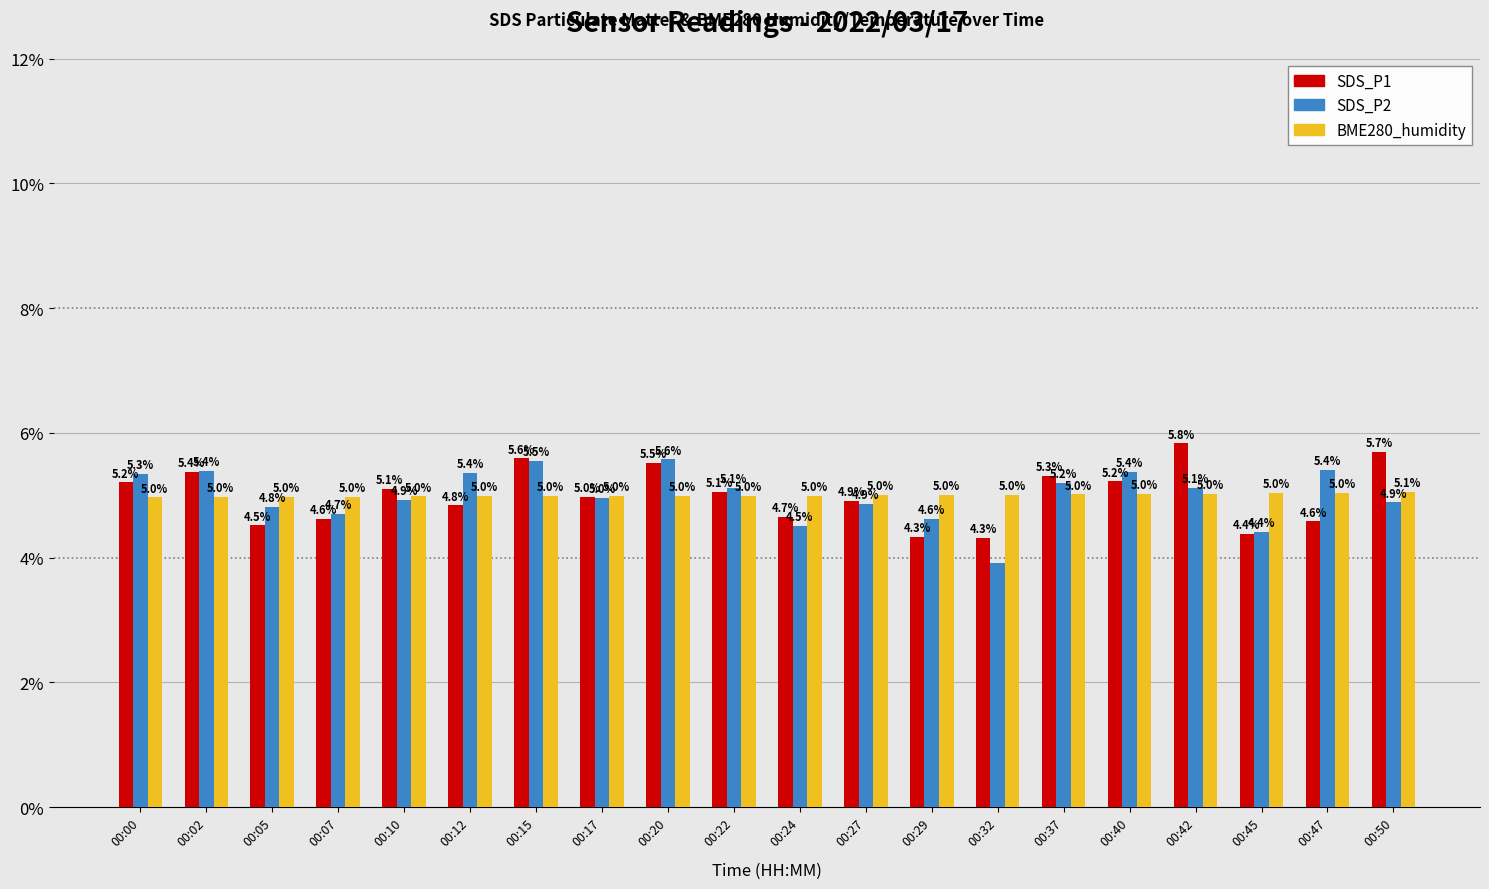

Reading right to left, what are all the values shown in this chart?

SDS_P1: 00:50=5.7	00:47=4.6	00:45=4.4	00:42=5.8	00:40=5.2	00:37=5.3	00:32=4.3	00:29=4.3	00:27=4.9	00:24=4.7	00:22=5.1	00:20=5.5	00:17=5.0	00:15=5.6	00:12=4.8	00:10=5.1	00:07=4.6	00:05=4.5	00:02=5.4	00:00=5.2
SDS_P2: 00:50=4.9	00:47=5.4	00:45=4.4	00:42=5.1	00:40=5.4	00:37=5.2	00:32=3.9	00:29=4.6	00:27=4.9	00:24=4.5	00:22=5.1	00:20=5.6	00:17=5.0	00:15=5.5	00:12=5.4	00:10=4.9	00:07=4.7	00:05=4.8	00:02=5.4	00:00=5.3
BME280_humidity: 00:50=5.1	00:47=5.0	00:45=5.0	00:42=5.0	00:40=5.0	00:37=5.0	00:32=5.0	00:29=5.0	00:27=5.0	00:24=5.0	00:22=5.0	00:20=5.0	00:17=5.0	00:15=5.0	00:12=5.0	00:10=5.0	00:07=5.0	00:05=5.0	00:02=5.0	00:00=5.0